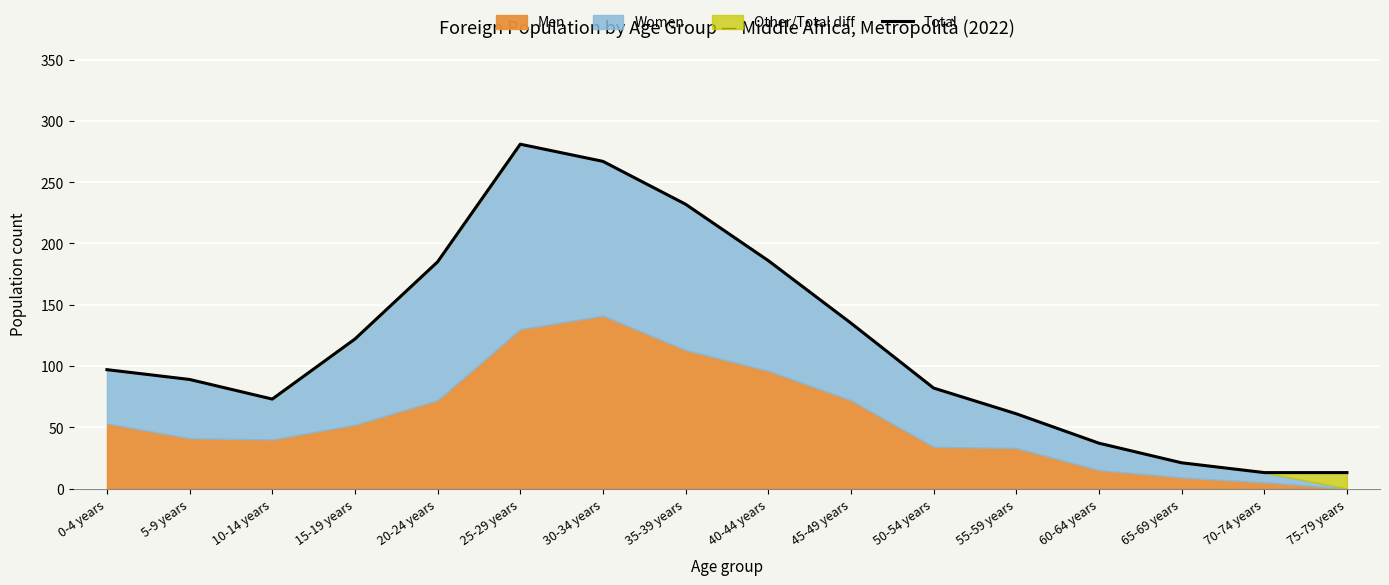

Is it true that the value at 35-39 years is 232?

True